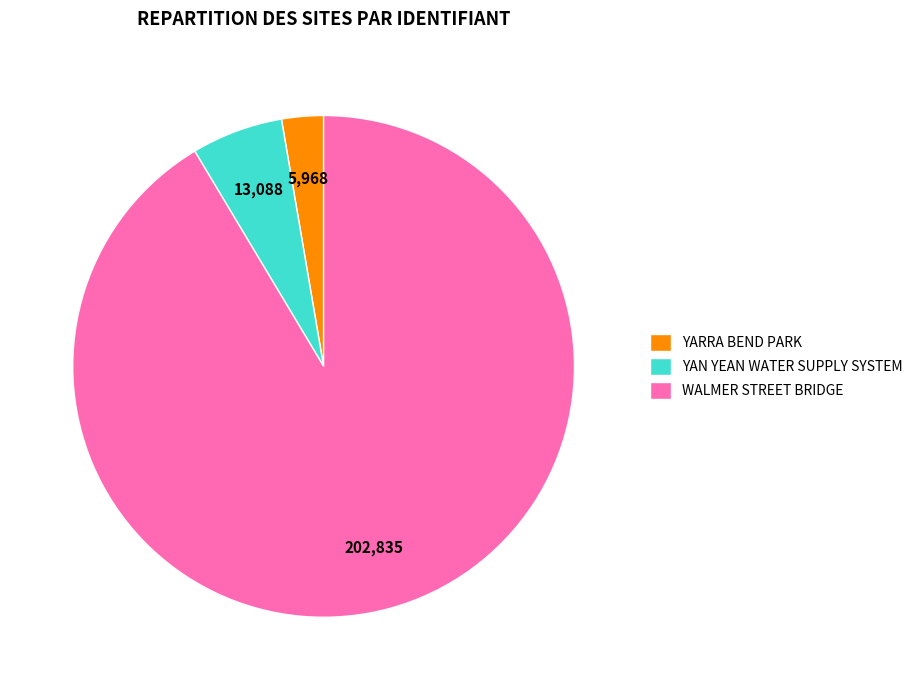

Which category has the smallest portion of the pie?

YARRA BEND PARK